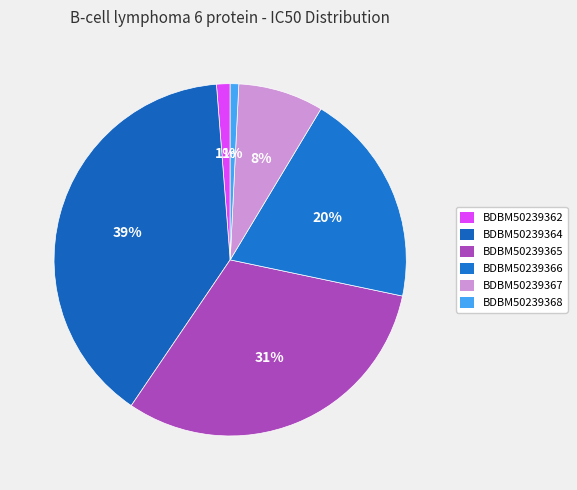

Between BDBM50239362 and BDBM50239367, which is larger?

BDBM50239367